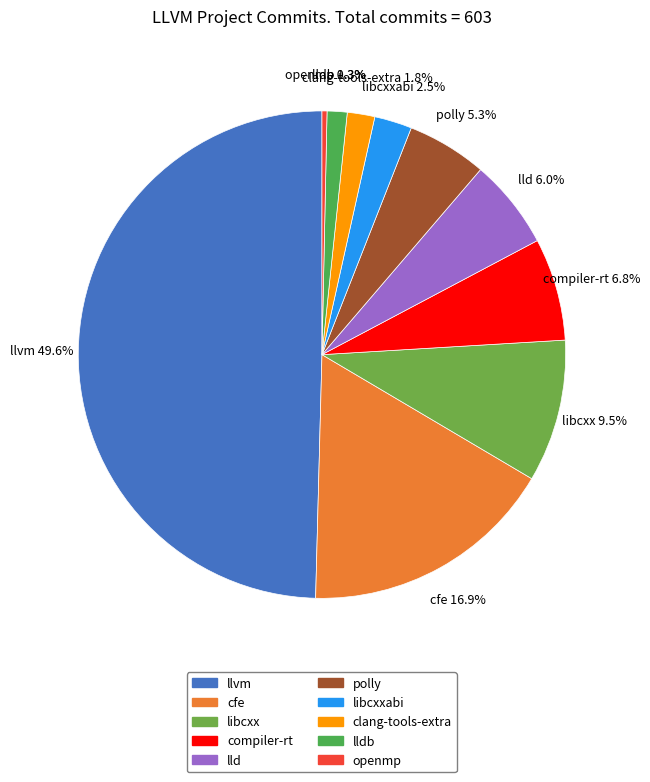

To the nearest percent, what portion does clang-tools-extra represent?

2%